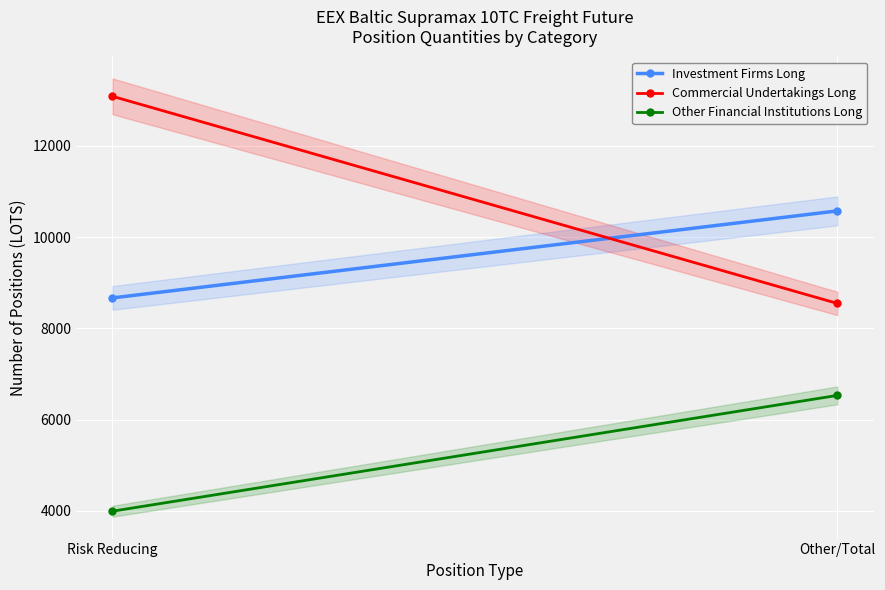

At which category is the sum across all series the highest?

Risk Reducing